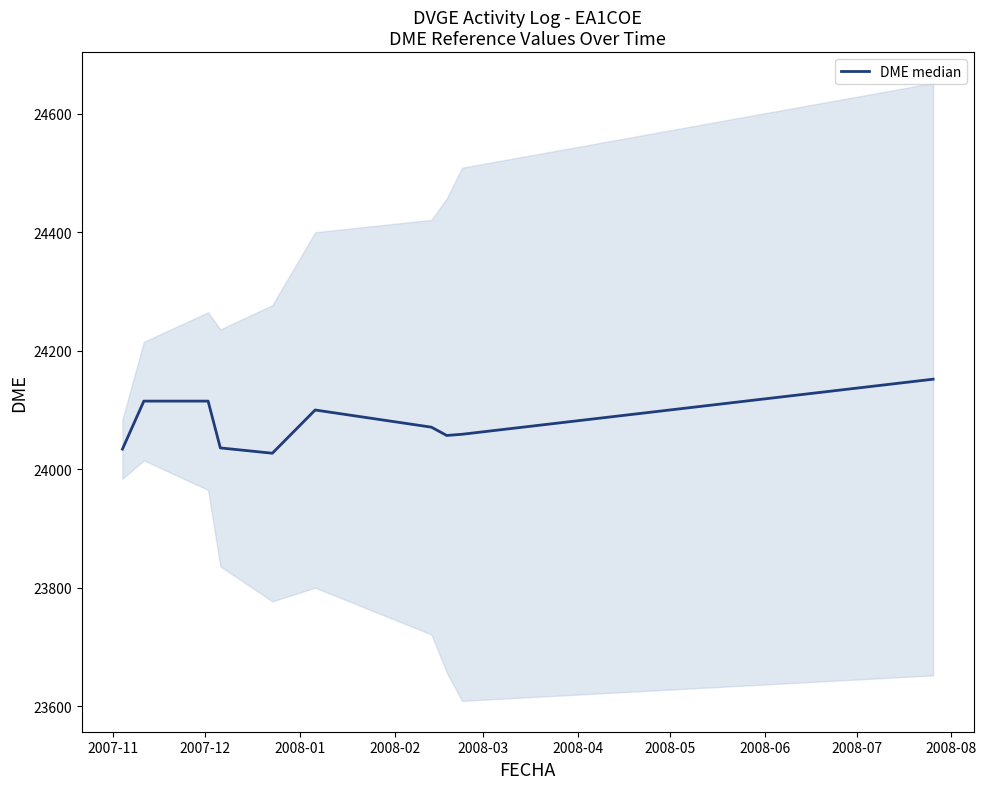

Count the number of values greater than 24071.

4